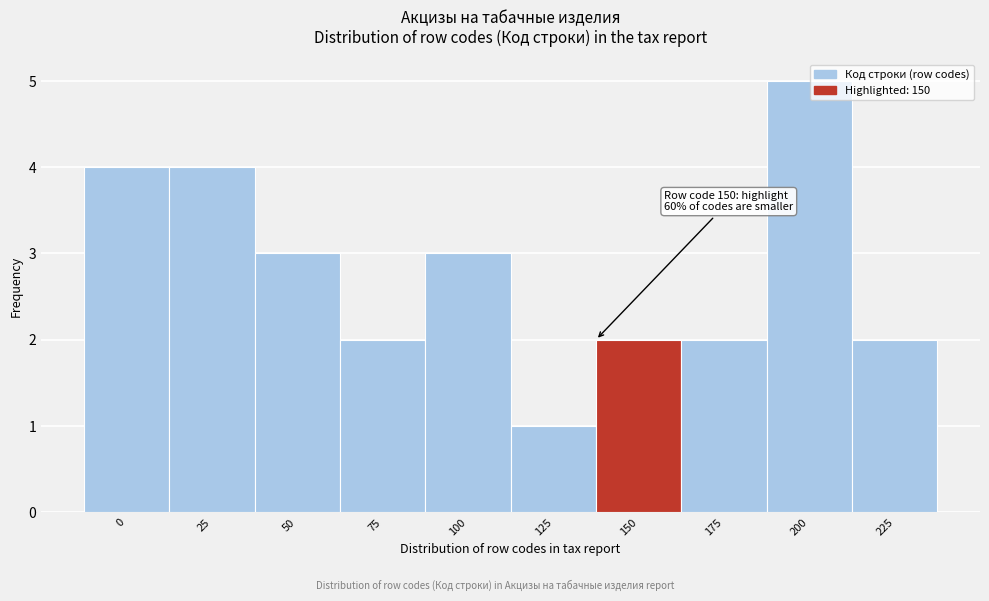

Reading left to right, list all the values displayed in this chart.

0=4	25=4	50=3	75=2	100=3	125=1	150=2	175=2	200=5	225=2